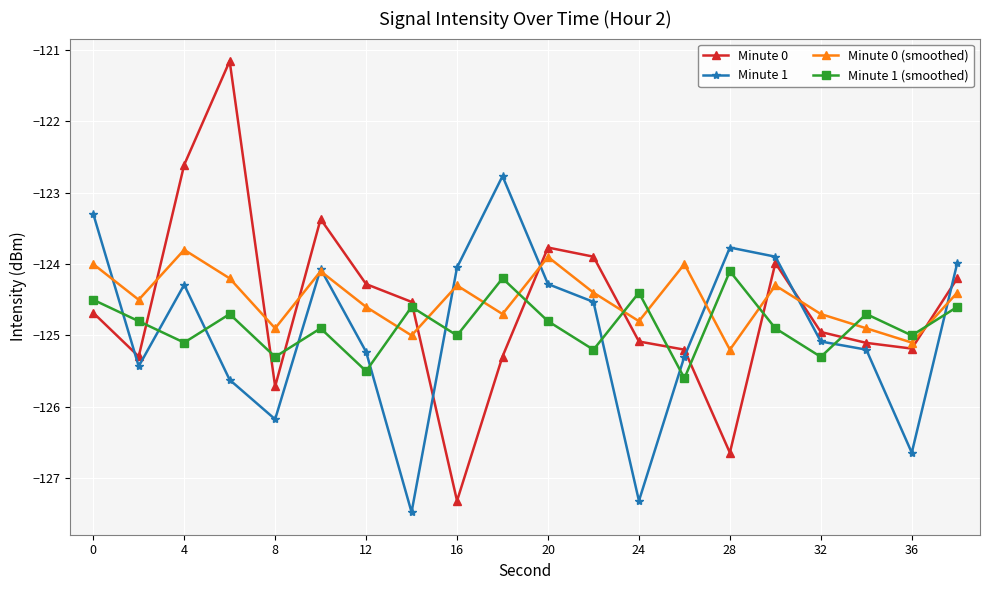

What is the maximum value for Minute 0?

-121.2